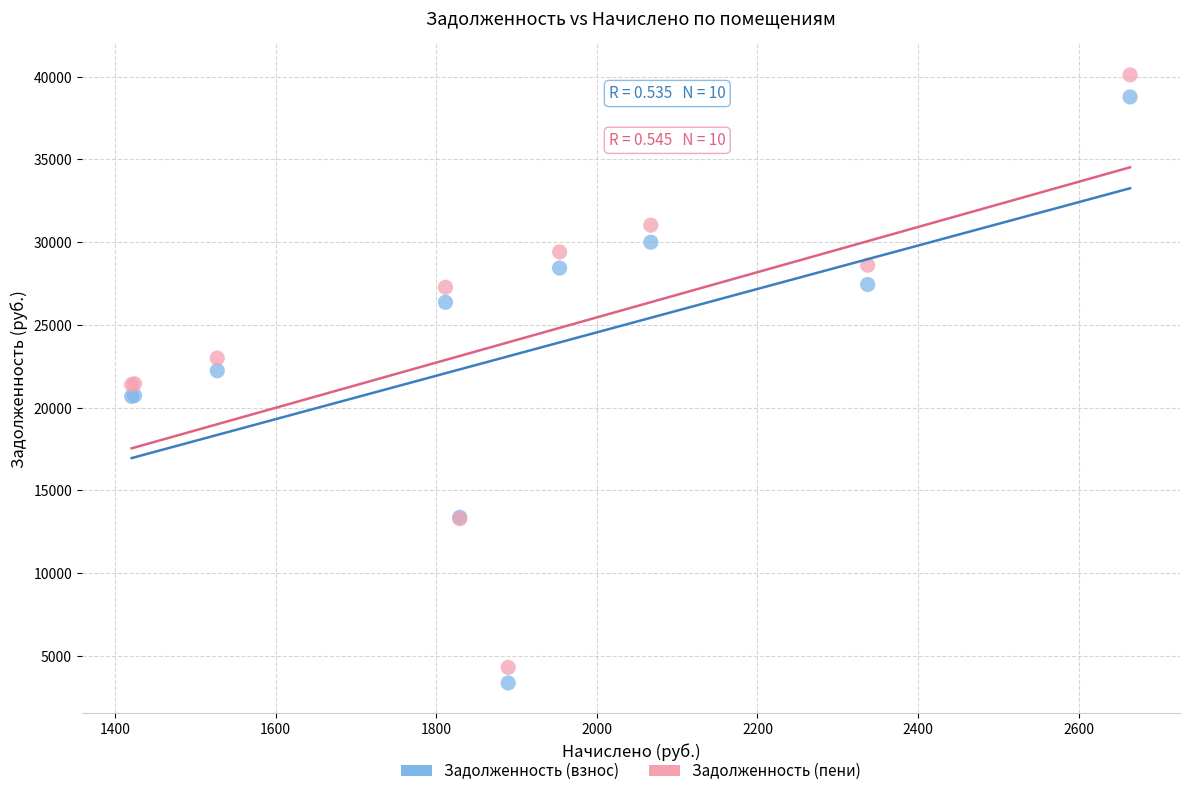

Which series has the largest Y range (max minus min)?

Задолженность (пени)